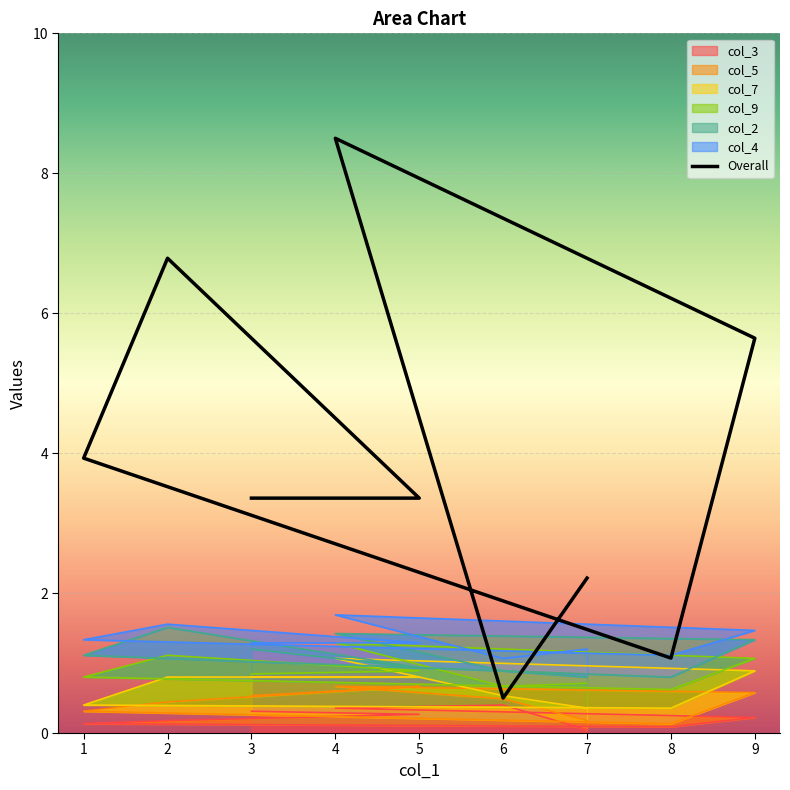

Reading left to right, what are all the values shown in this chart?

2.2	0.5	8.5	5.6	1.1	3.9	6.8	3.4	3.4